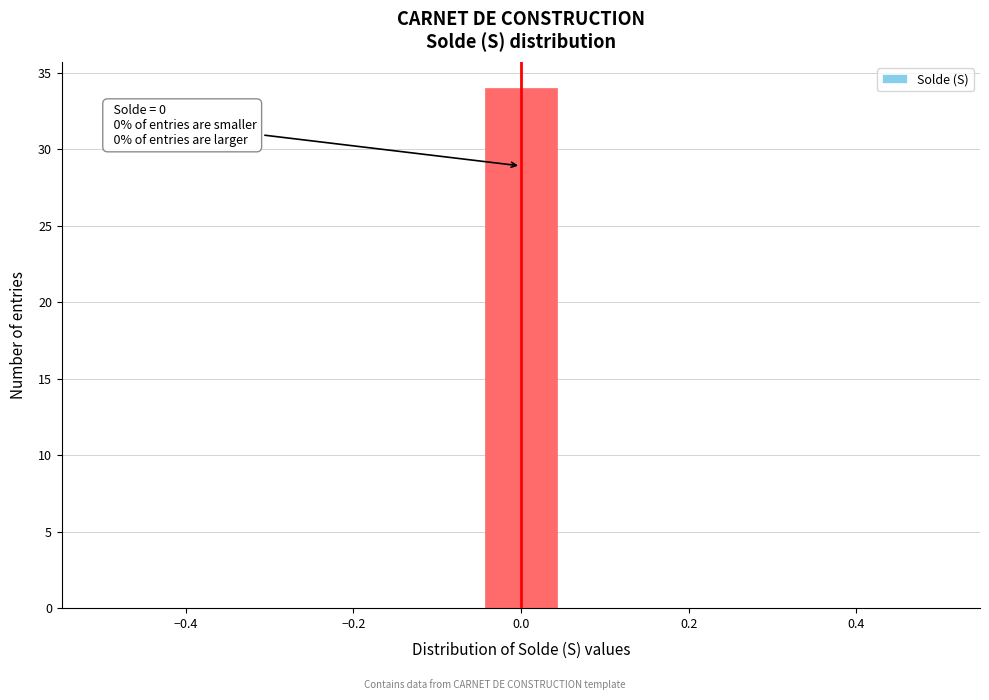

Over which range of the x-axis is the bar tallest?

-0.04 to 0.04